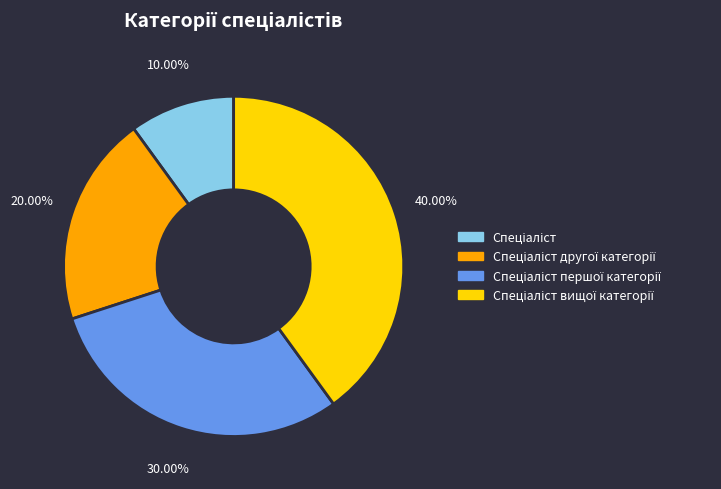

Is there any slice that represents more than half of the pie?

No